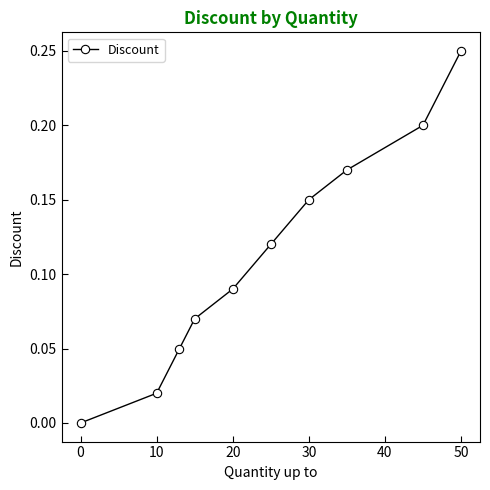

True or false: there are more than 0 points higher than both neighbors.

False